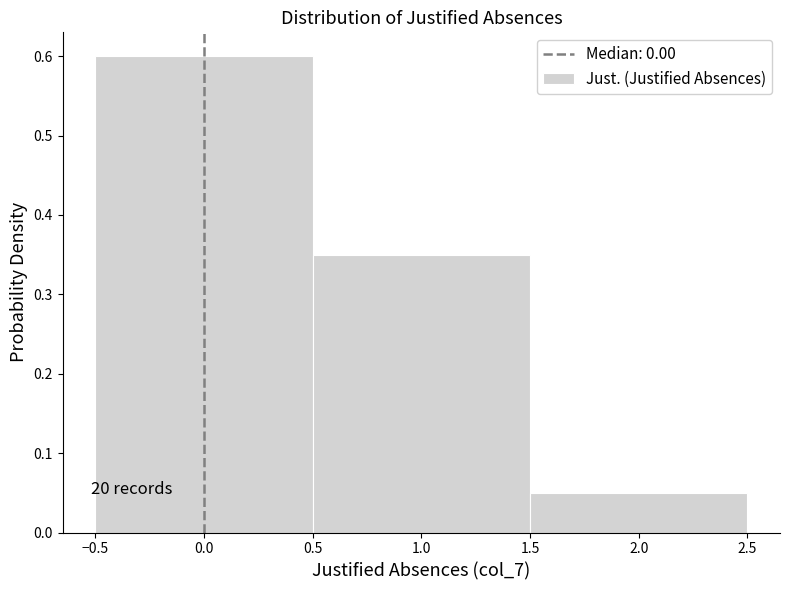

Over which range of the x-axis is the bar tallest?

-0.5 to 0.5